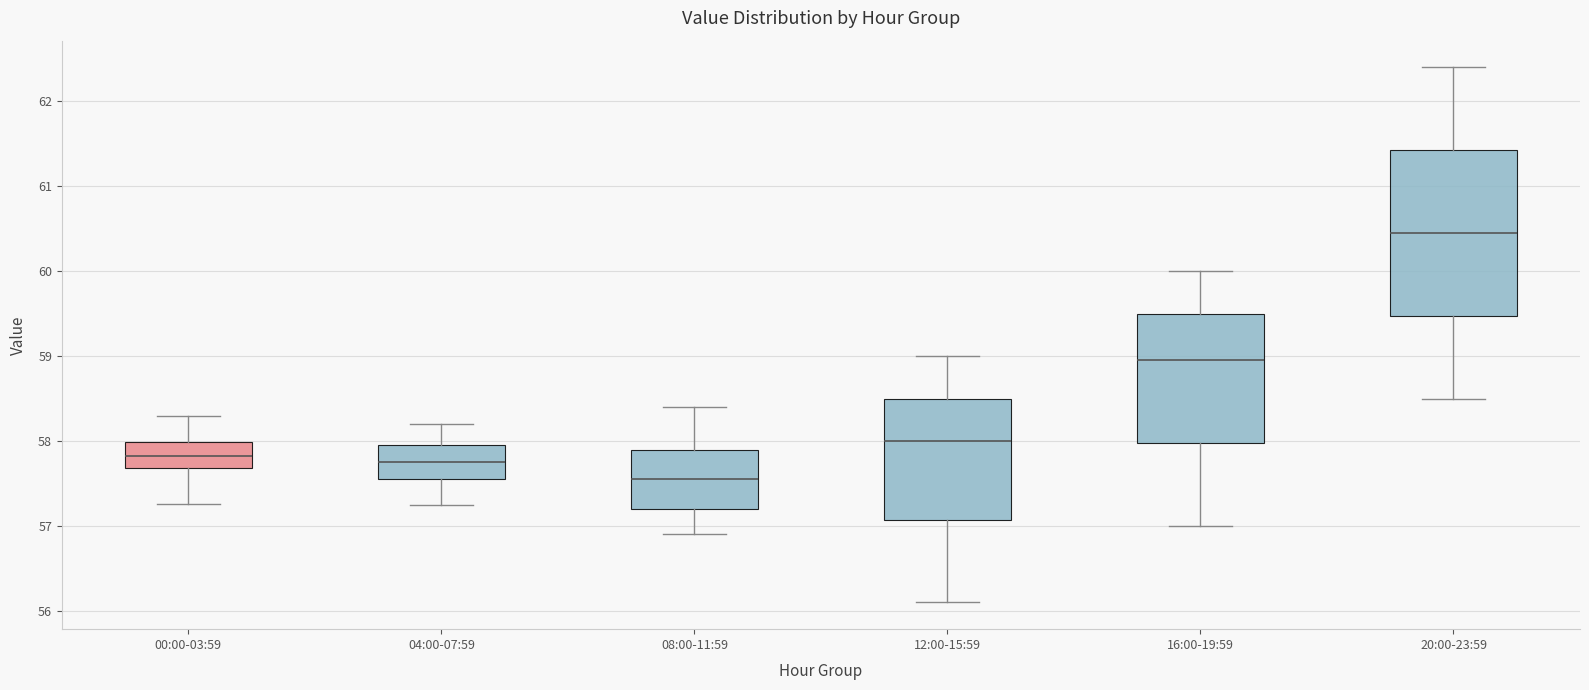

Where is the upper edge of the box for 12:00-15:59 on the y-axis? The values are not printed on the chart, so give them approximately, as read against the axis.

58.5